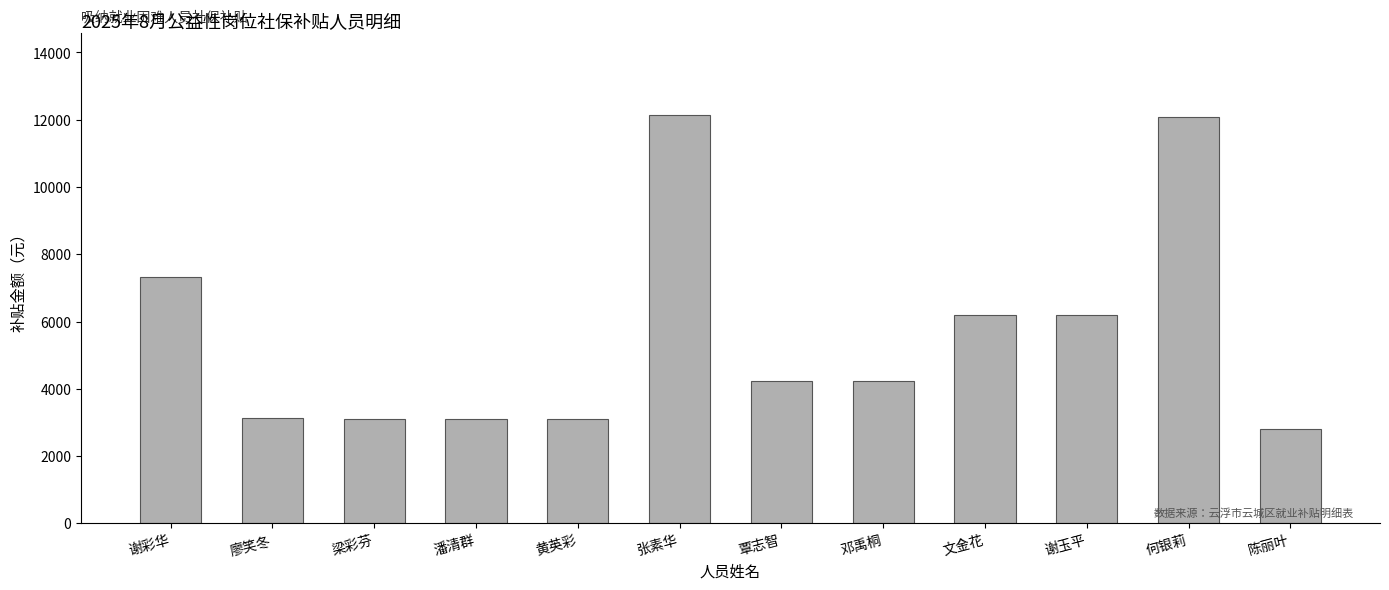

What is the change in value from 黄英彩 to 谢玉平?

+3094.5